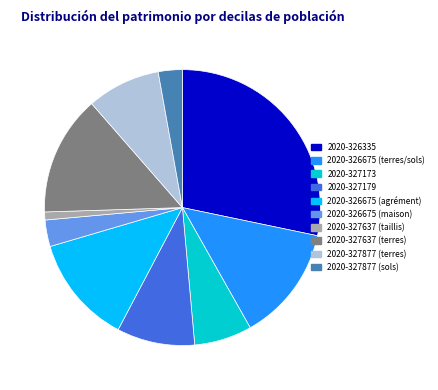

Is 2020-326675 (agrément) the majority of the pie?

No